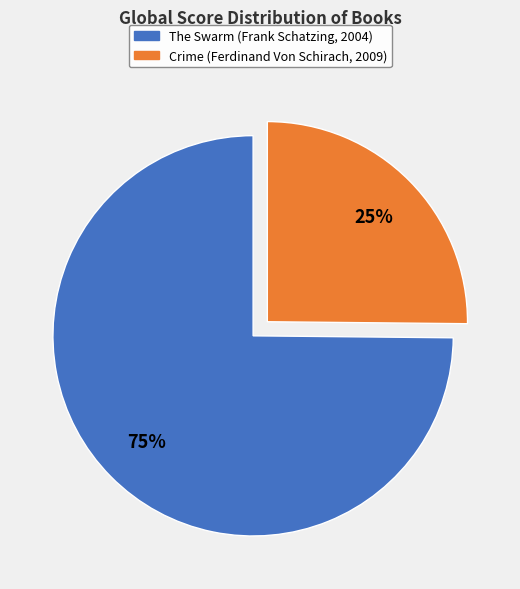

Which category has the biggest portion of the pie?

The Swarm (Frank Schatzing, 2004)